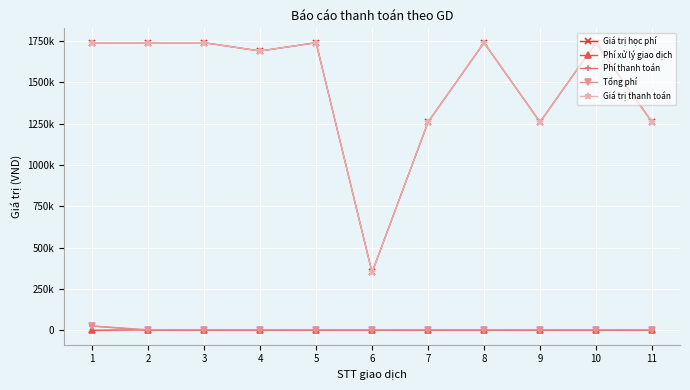

Which series changed the most between 8 and 9?

Giá trị học phí